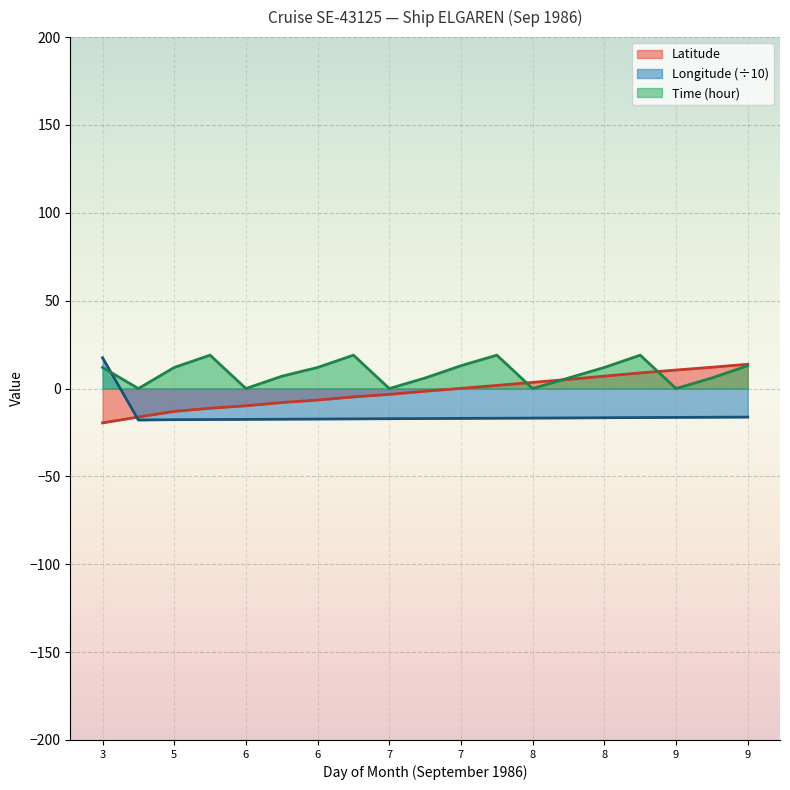

List the series in order of their overall mean, highest first.

Time (hour), Latitude, Longitude (÷10)